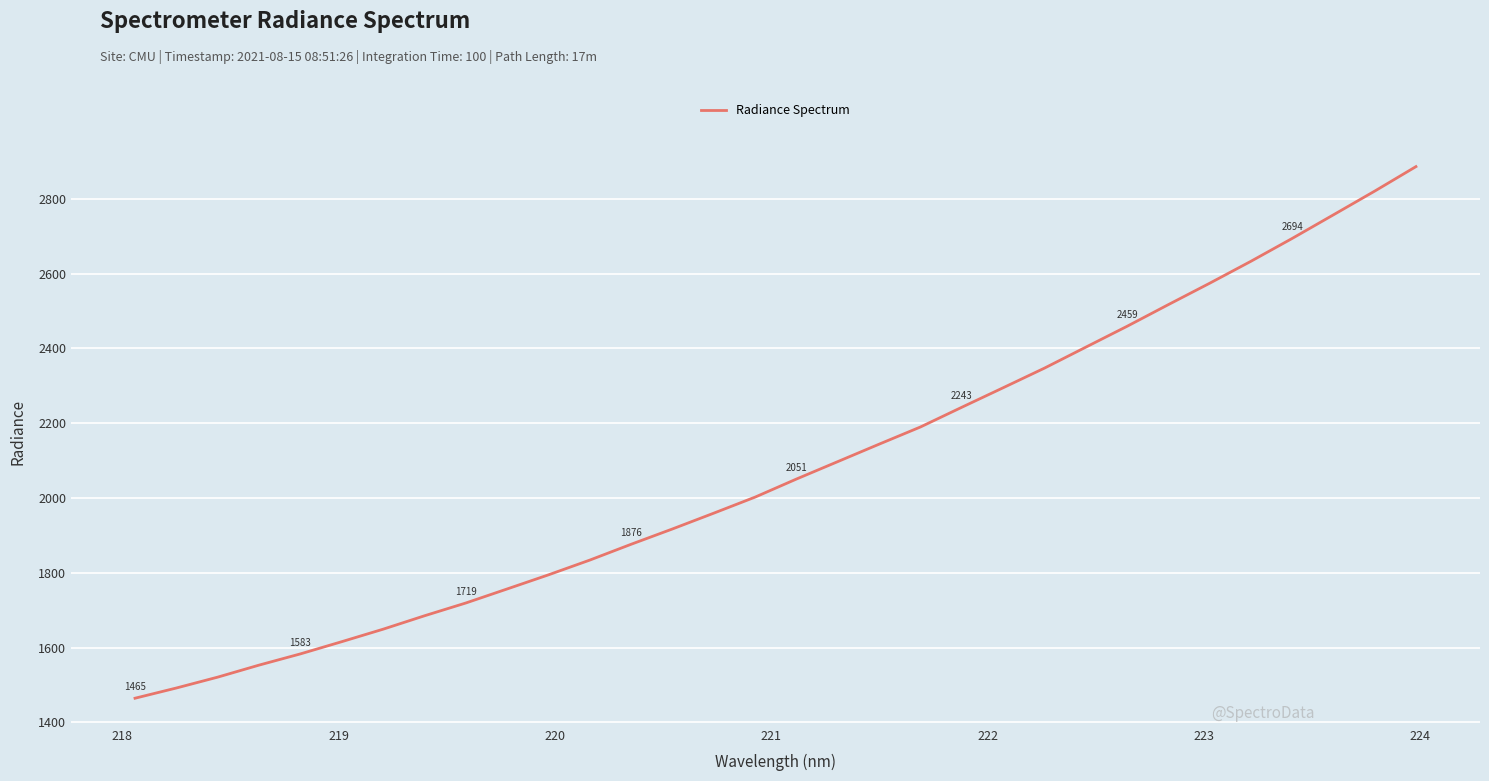

What is the difference between the second highest and second lowest values?

1329.0